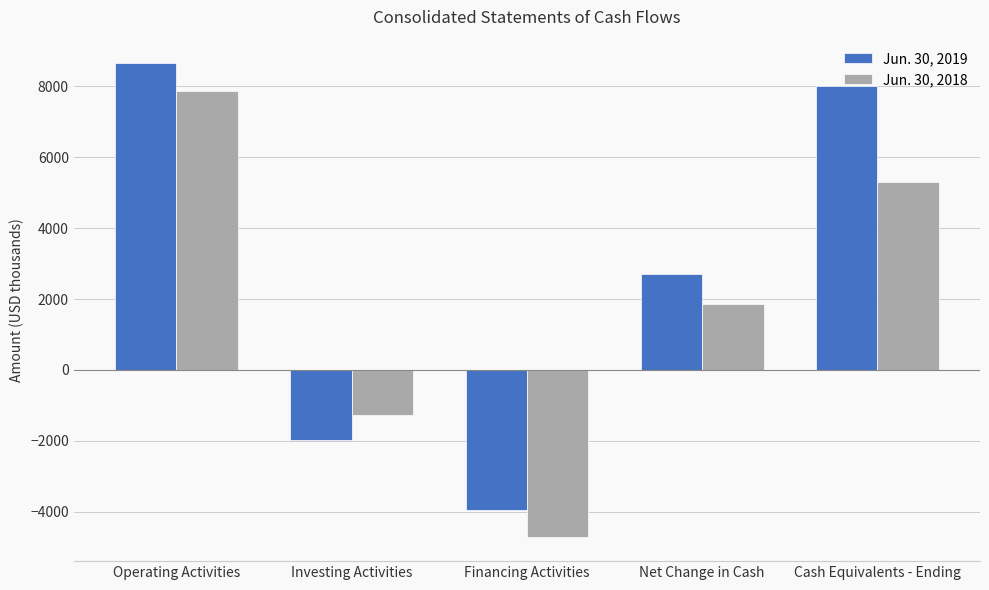

Which series changed the most between Investing Activities and Financing Activities?

Jun. 30, 2018